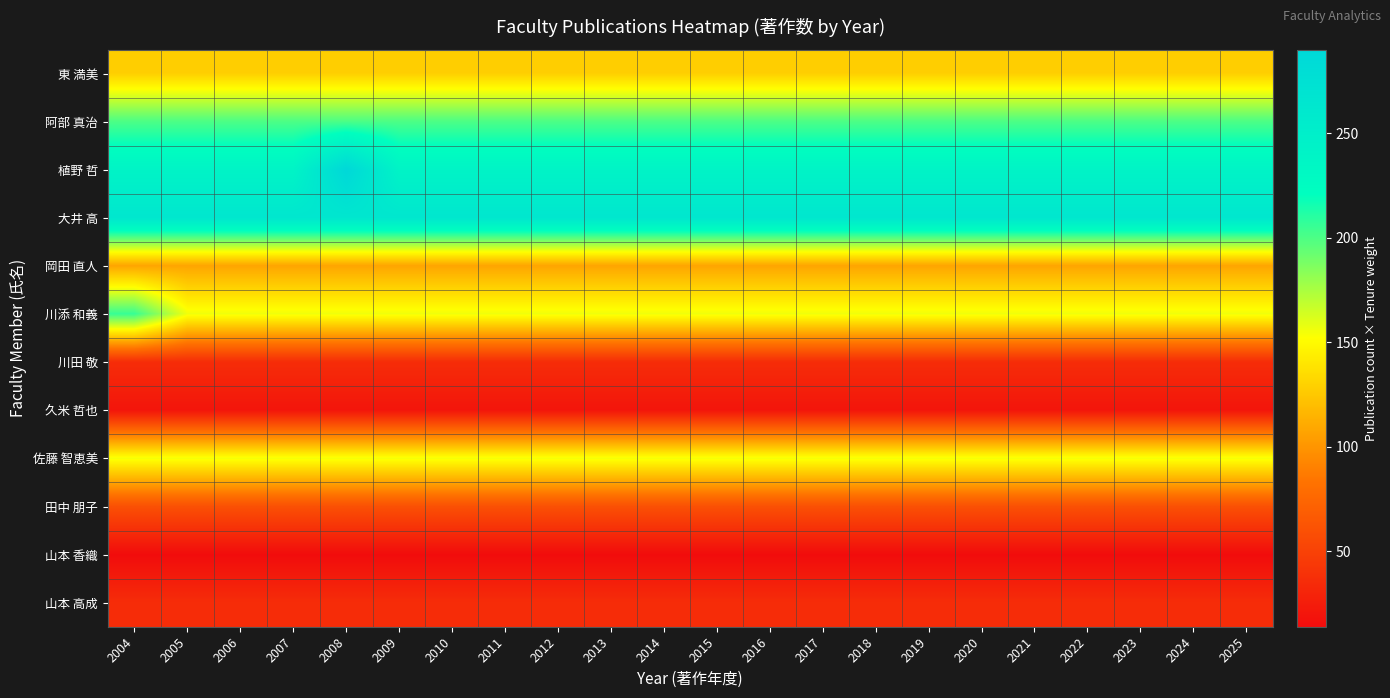

What is the total value across all series at 2020?

1417